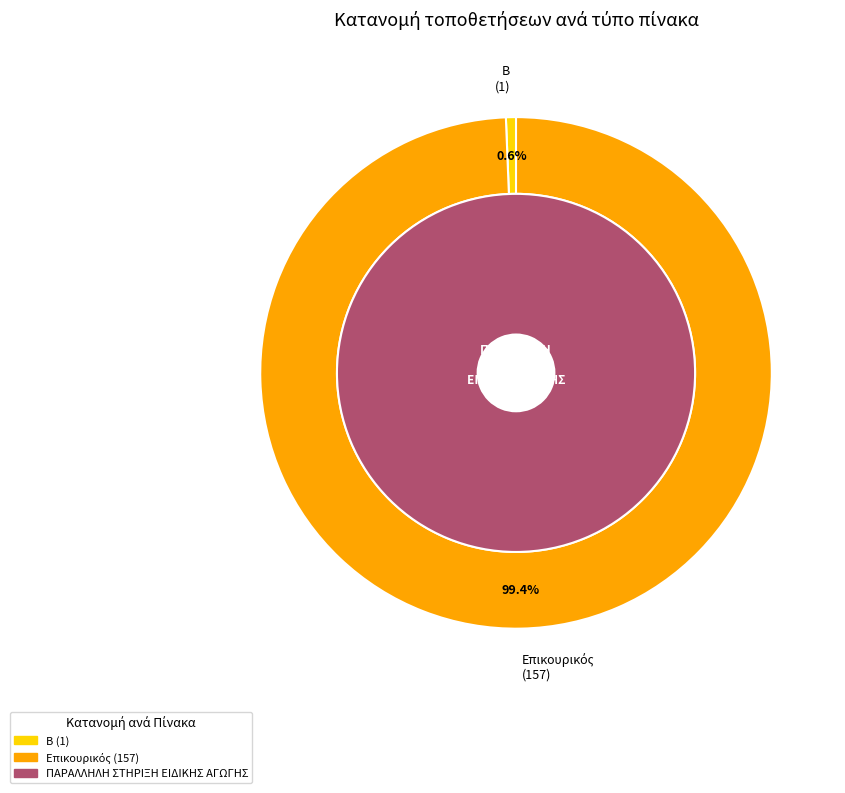

What is the smallest slice in the pie chart?

Β